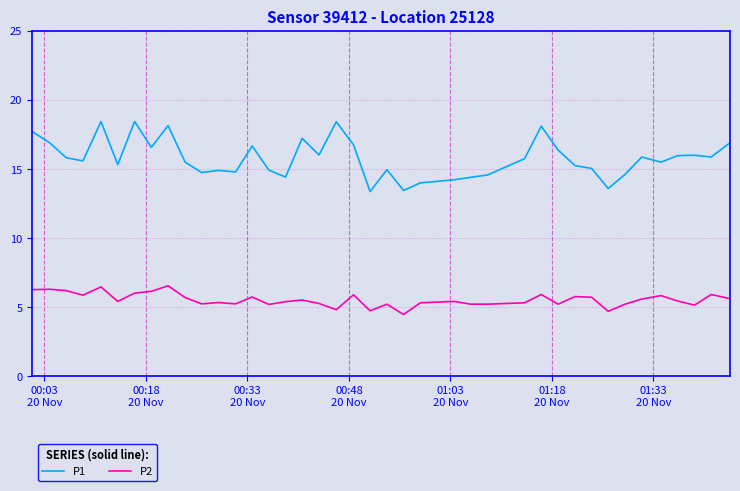

List the series in order of their overall mean, highest first.

P1, P2